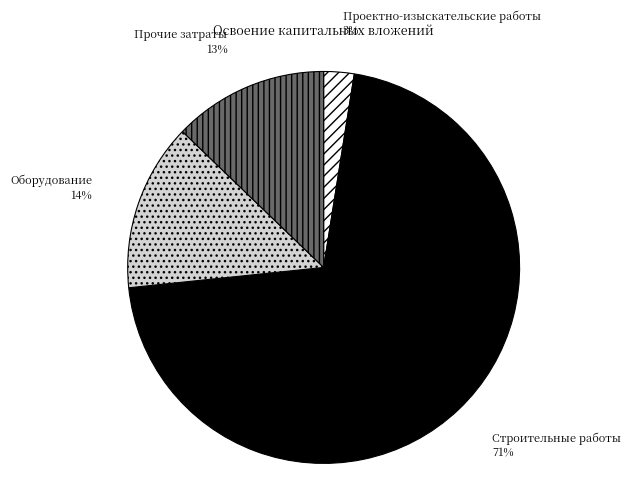

Which slice is the largest?

Строительные работы